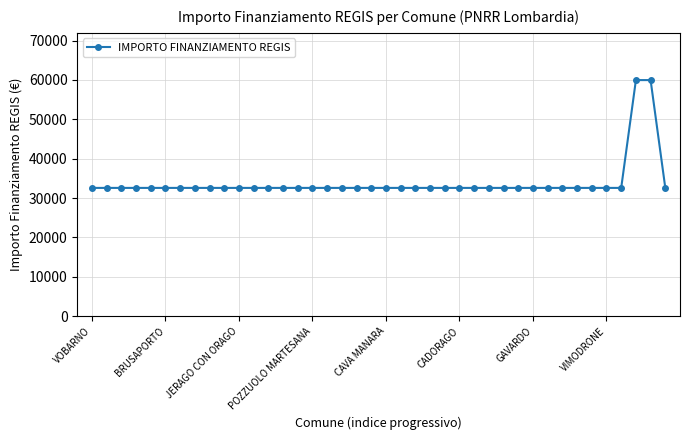

Does the chart have visible grid lines?

Yes